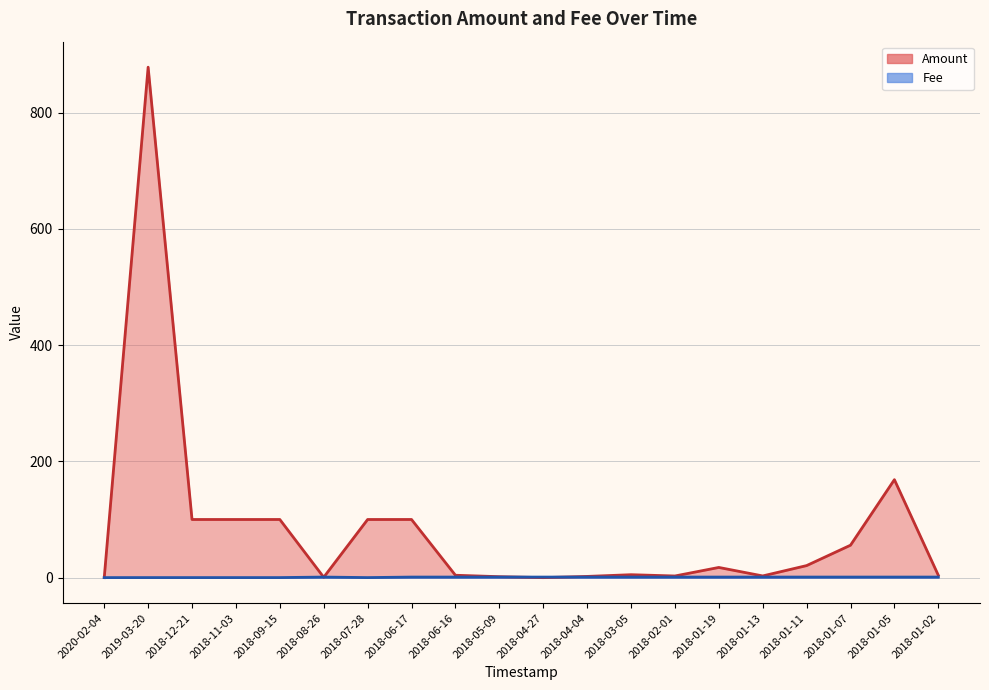

True or false: Amount has more than 1 points higher than both neighbors.

True